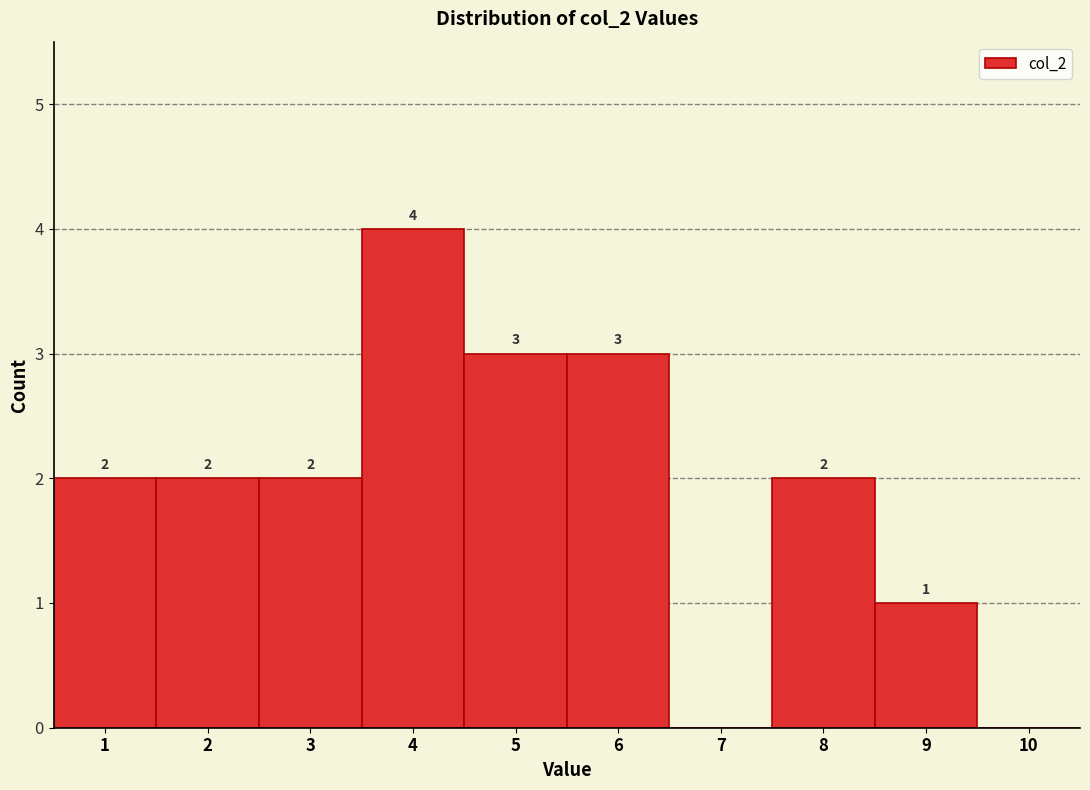

Over which range of the x-axis is the bar tallest?

3.5 to 4.5